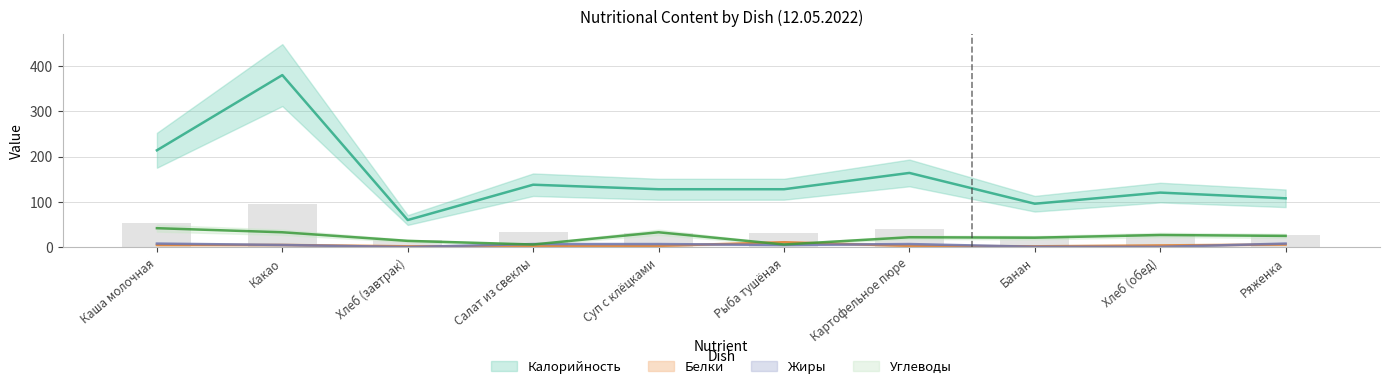

What is the difference between the second highest and second lowest values in the Углеводы series?

27.0